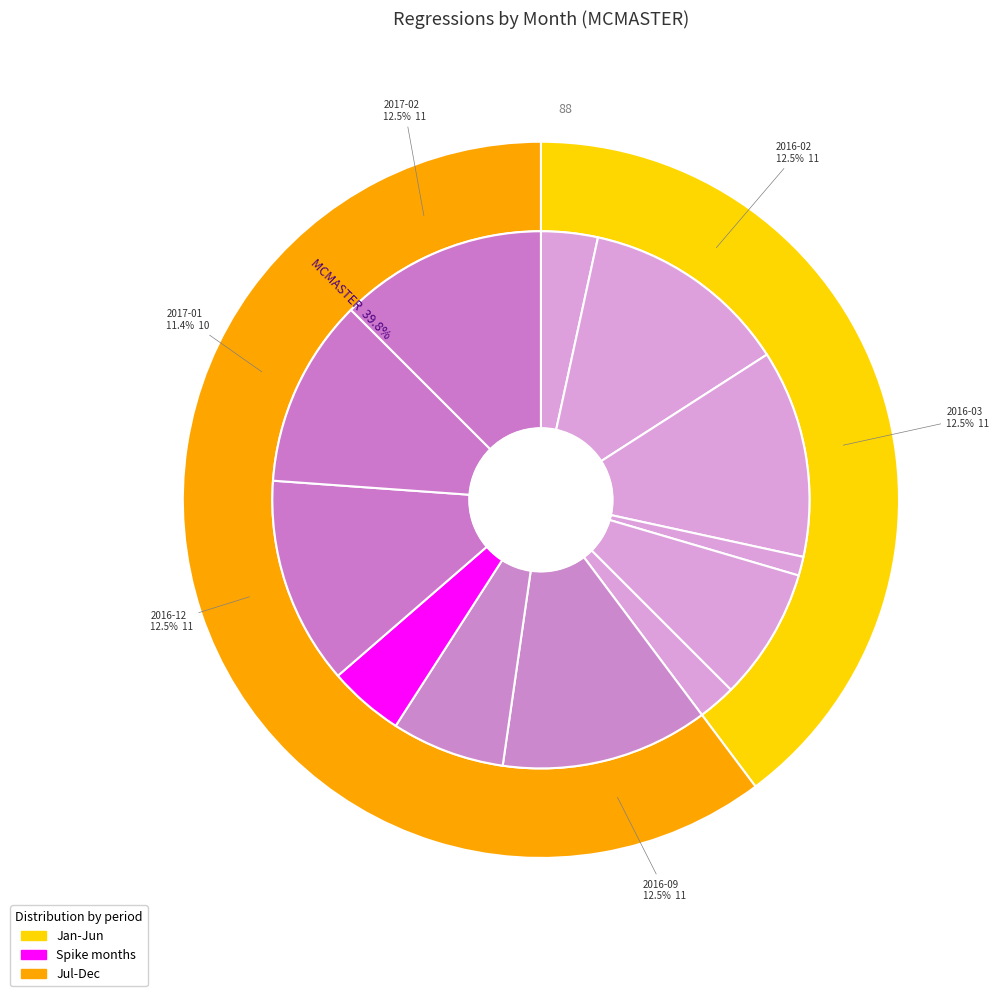

To the nearest percent, what is the average slice percentage?

8%